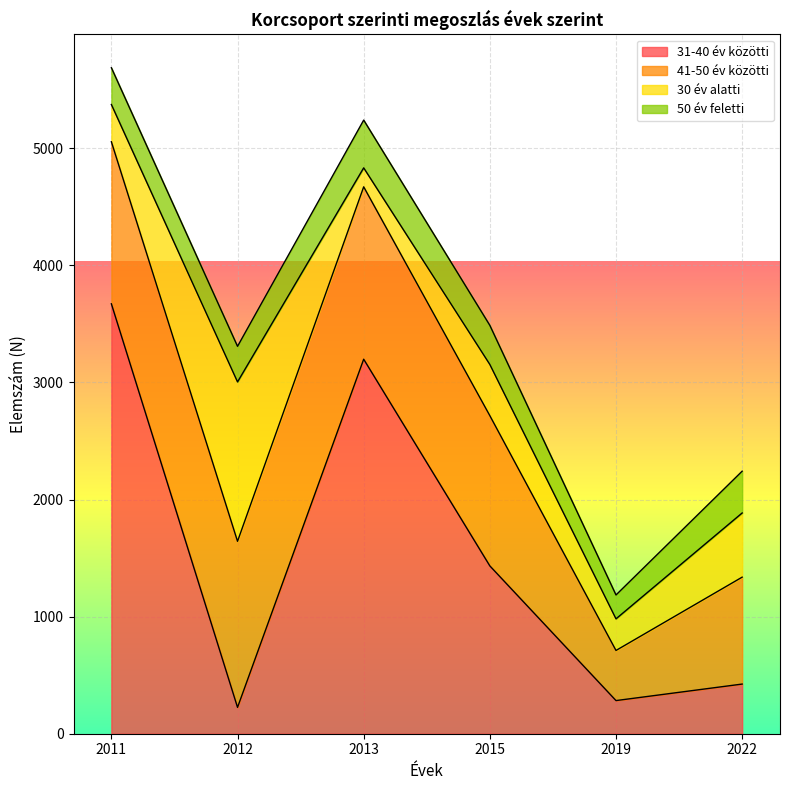

At which label does 41-50 év közötti first exceed 1384?

2012